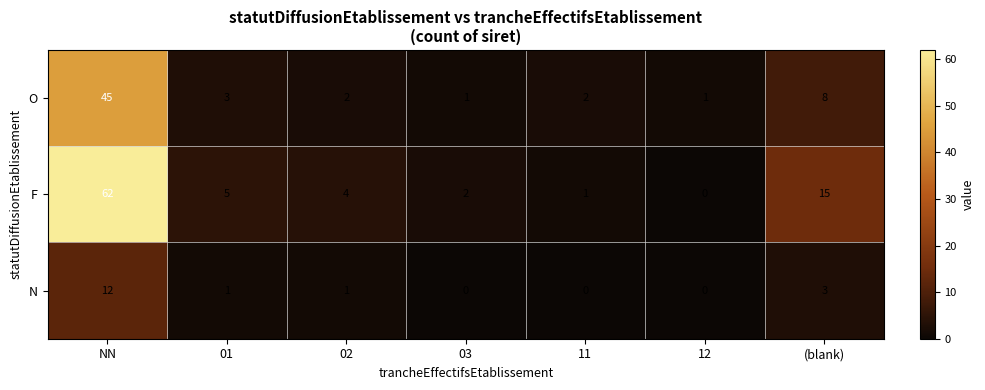

Rank the series by their maximum value, from highest to lowest.

F, O, N